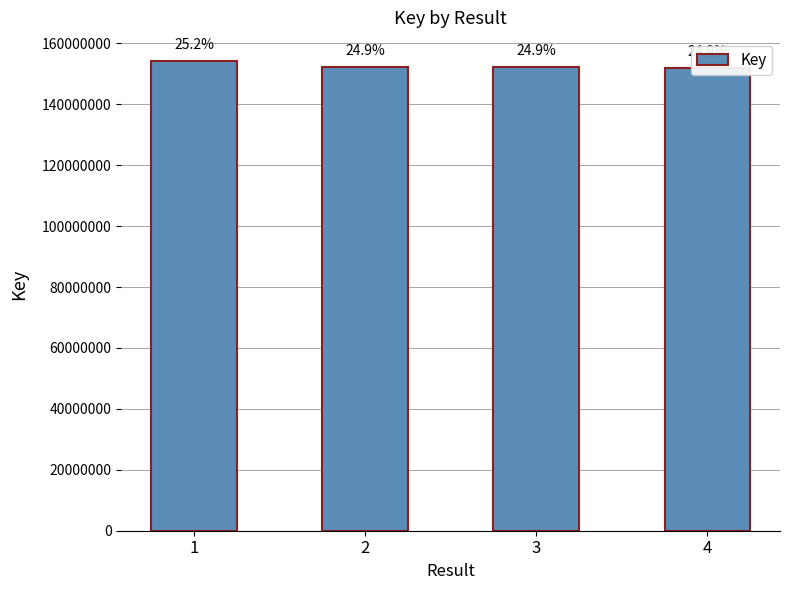

Reading left to right, what are all the values shown in this chart?

154078340	152216770	152216347	151936399